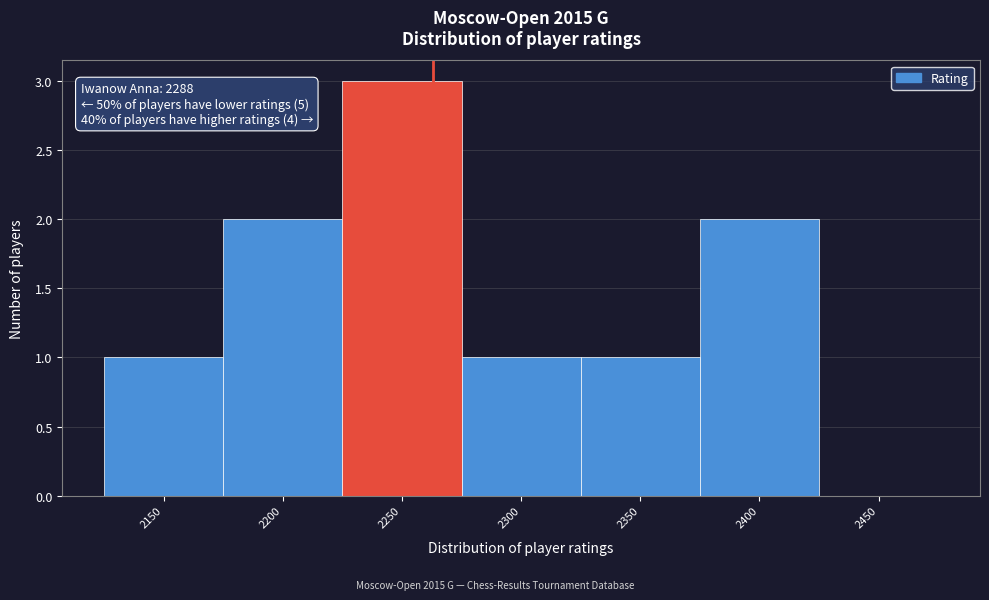

Reading right to left, what are all the values shown in this chart?

2450=0	2400=2	2350=1	2300=1	2250=3	2200=2	2150=1